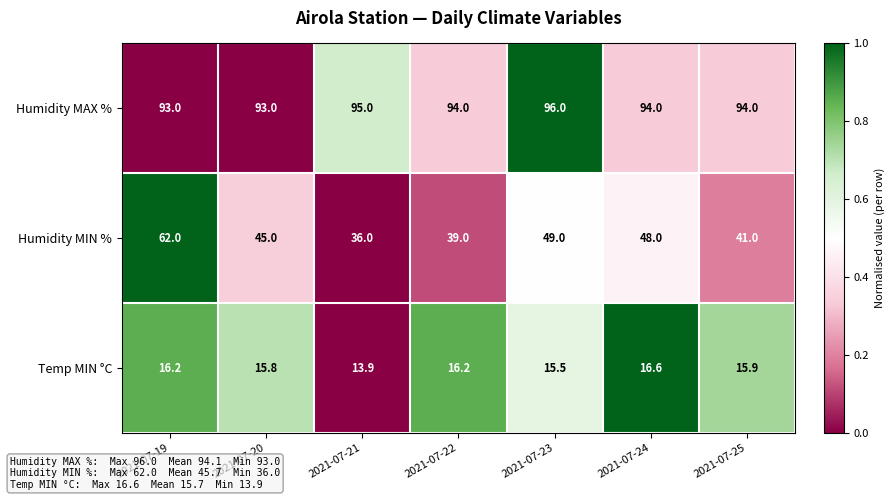

What is the total value across all series at 2021-07-25?

150.9